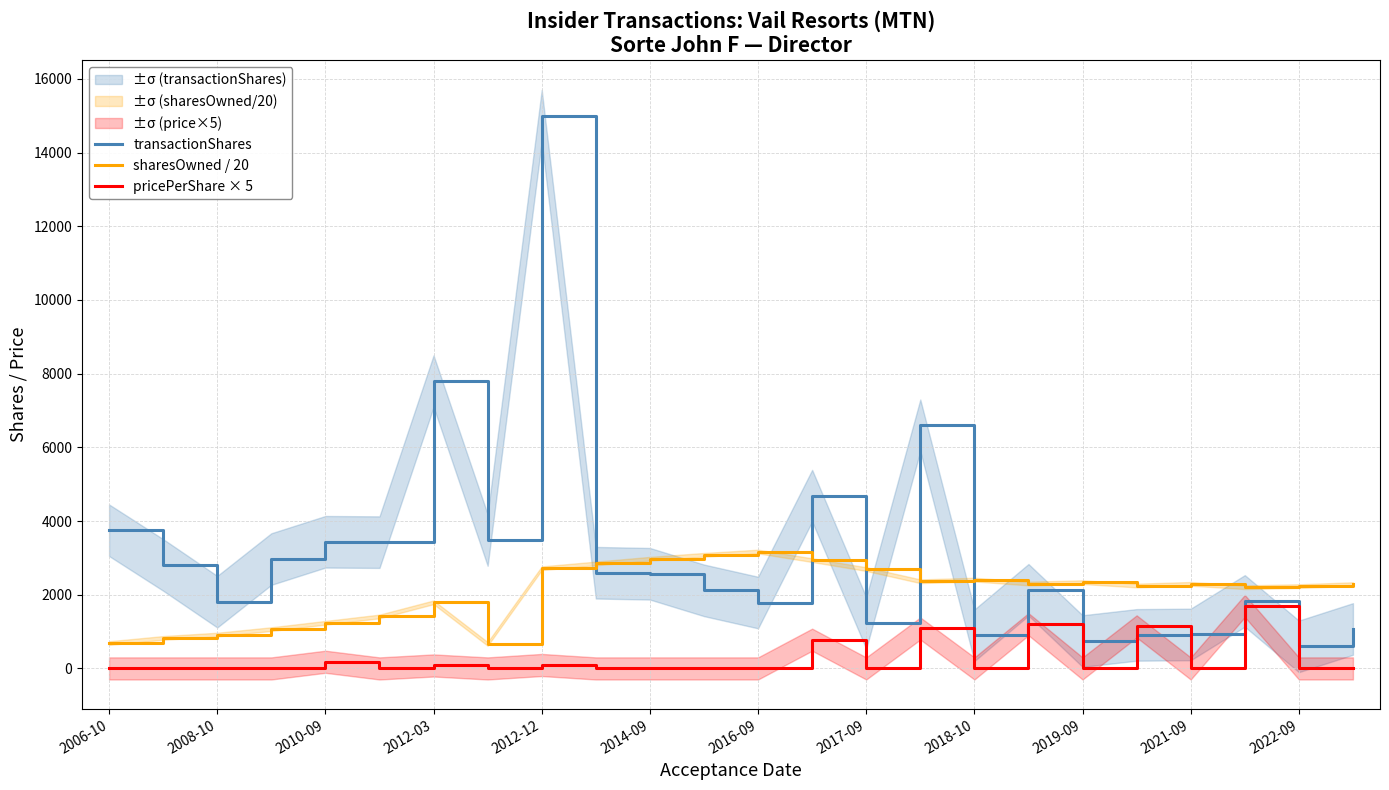

Count the number of categories in the chart.

24